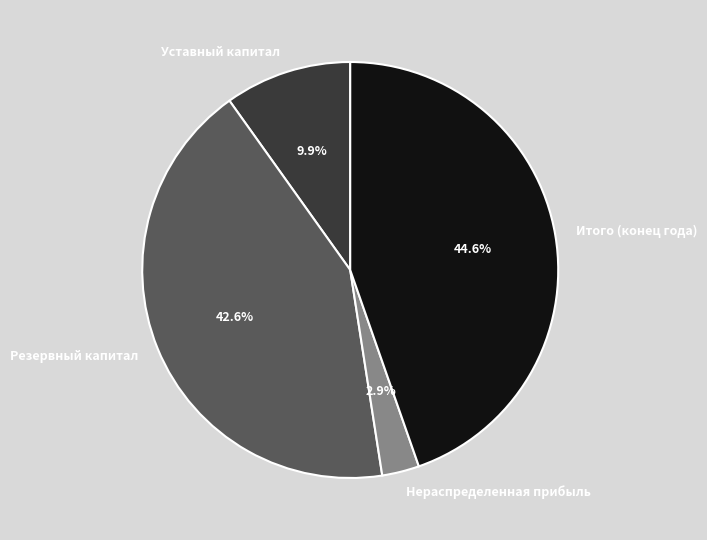

The Нераспределенная прибыль slice represents 3% of the pie. True or false?

True